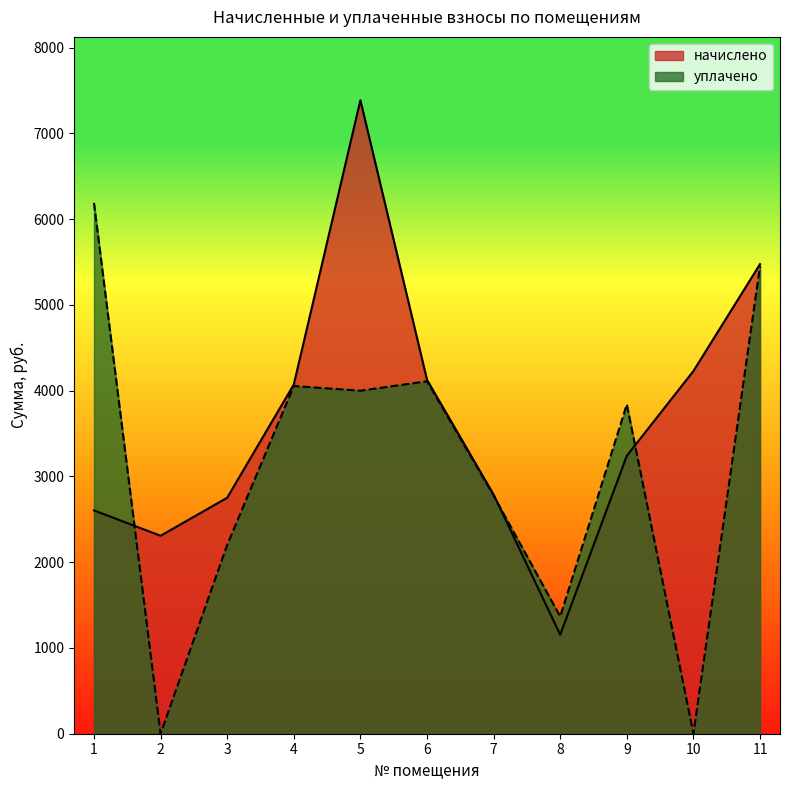

At how many categories does at least one series exceed 6702?

1